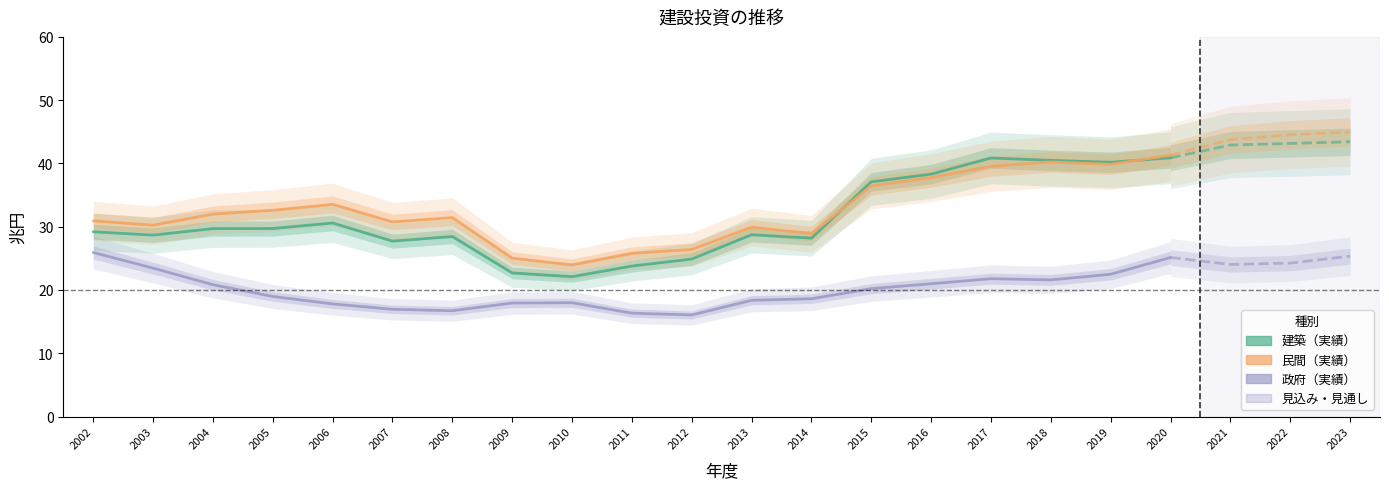

True or false: 建築 and 政府 cross at least once.

False